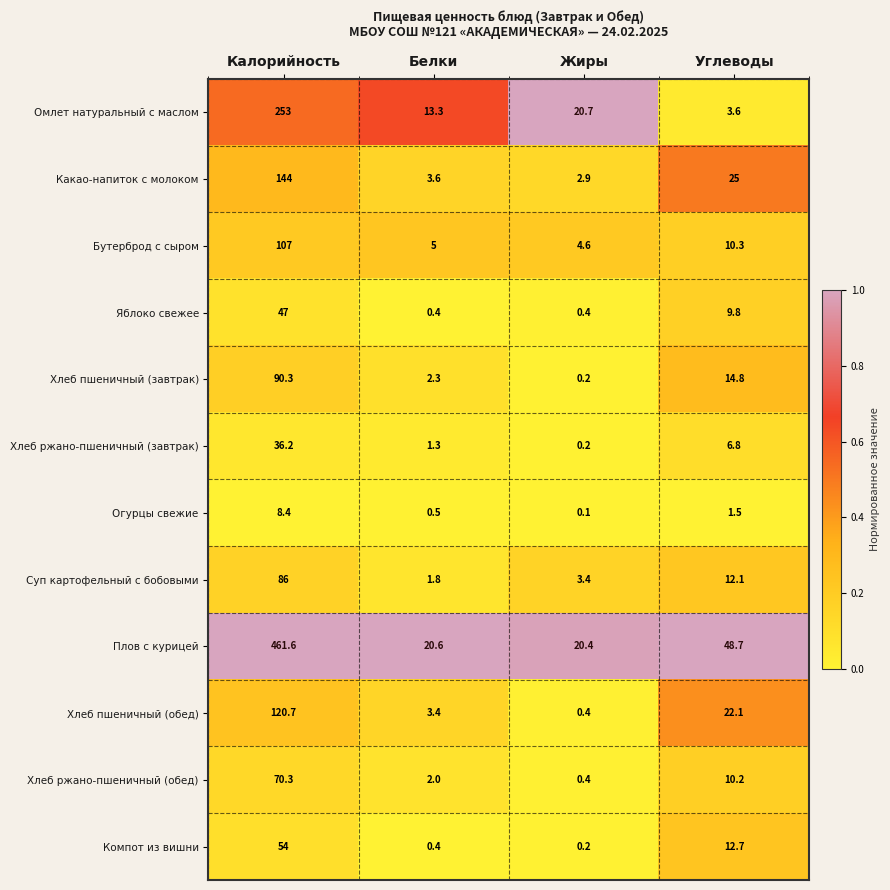

What is the difference between the highest and lowest values at Белки?

20.2